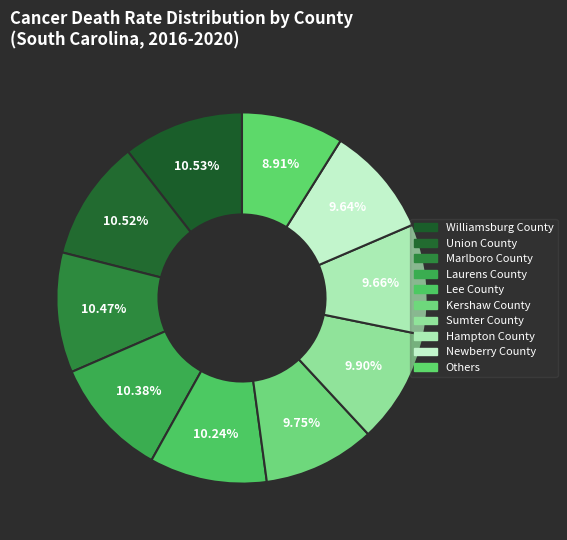

How many slices are in this pie chart?

10